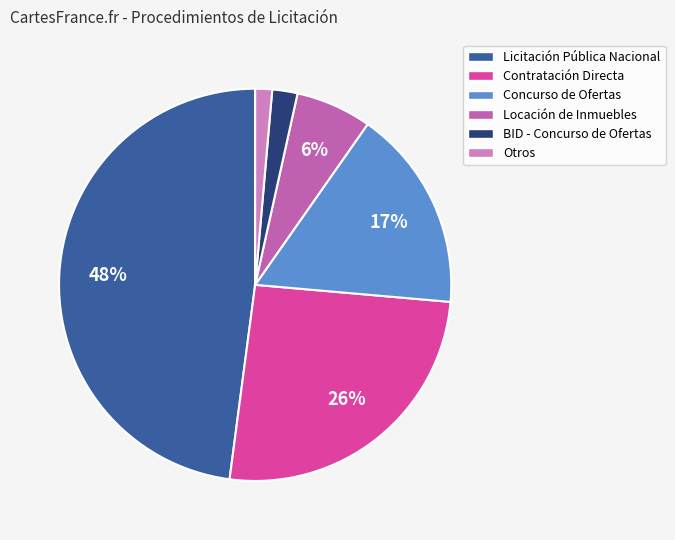

Is it true that Licitación Pública Nacional is 33% of the pie?

False